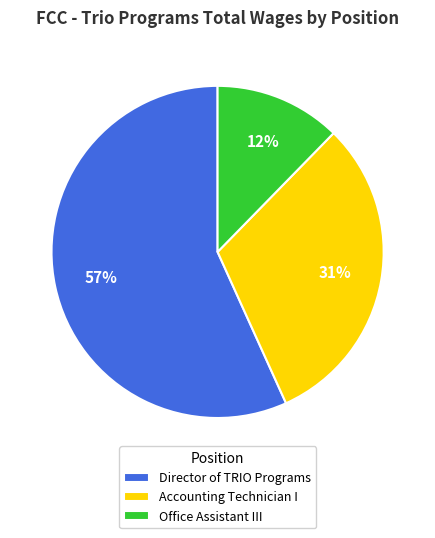

To the nearest percent, what portion does Accounting Technician I represent?

31%